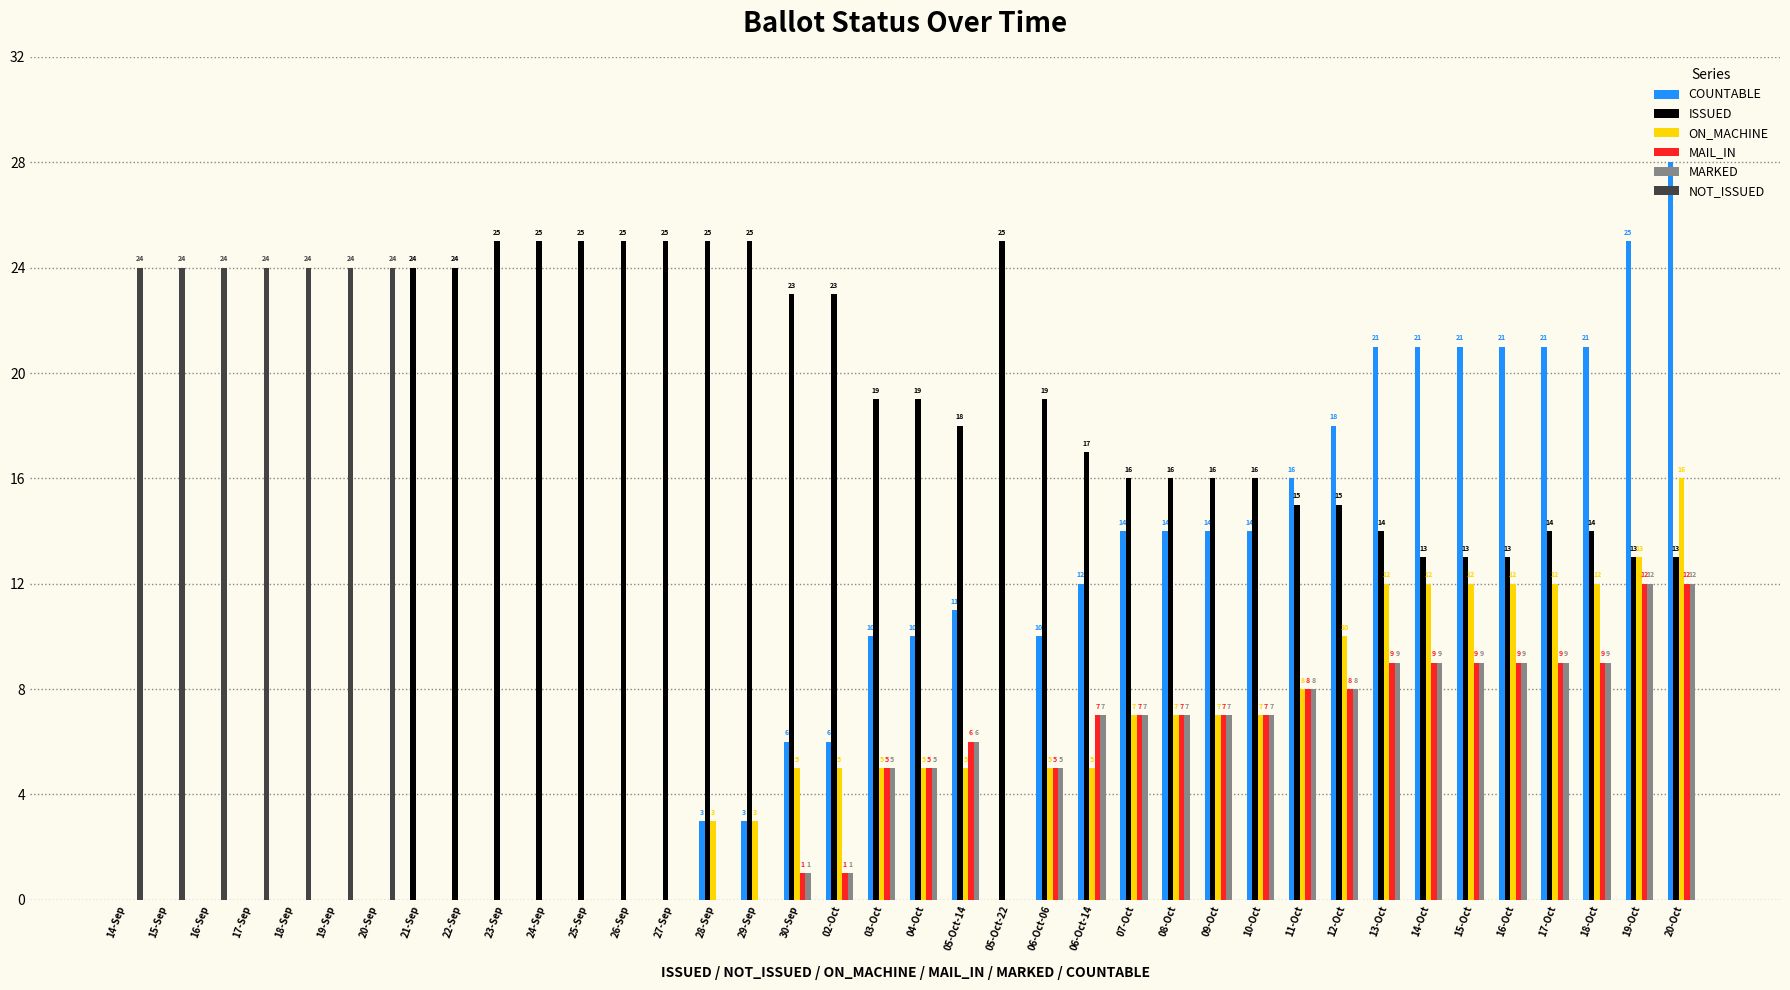

Which category has the highest value across all series?

20-Oct